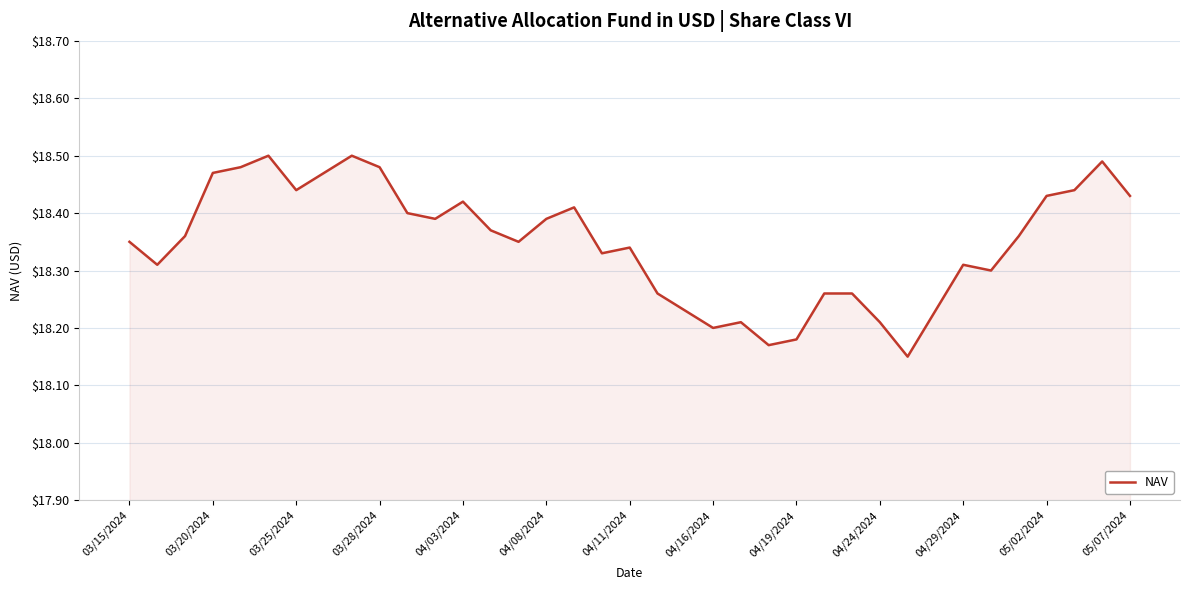

Does the chart have visible grid lines?

Yes